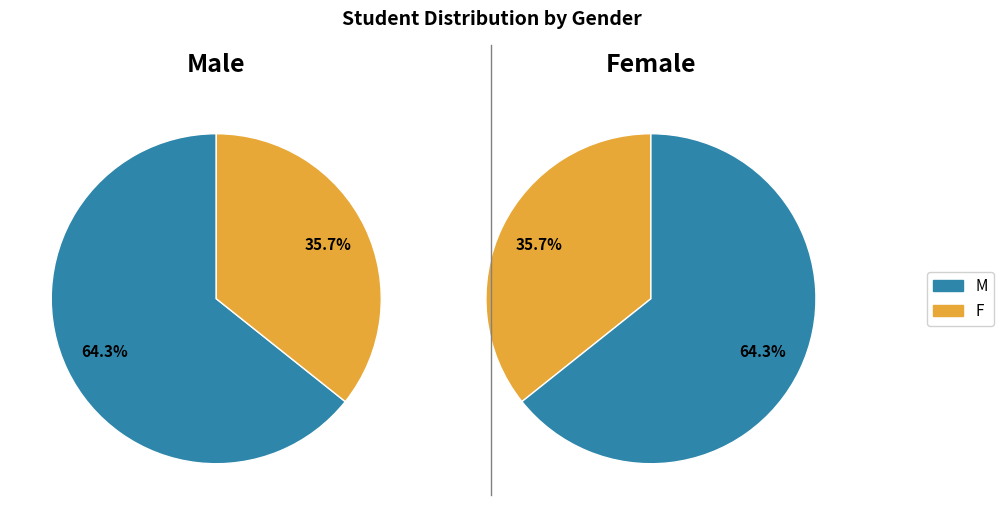

To the nearest percent, what is the average slice percentage?

50%